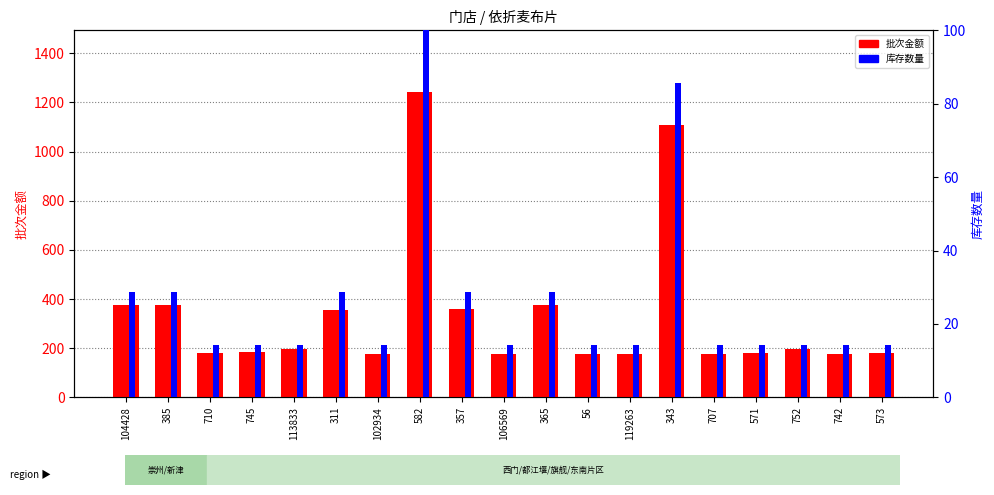

Which series has the largest range (max minus min)?

批次金额